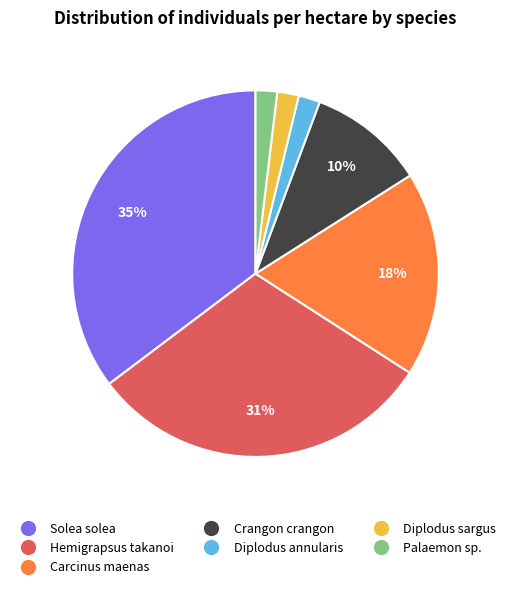

How many segments does this pie chart have?

7